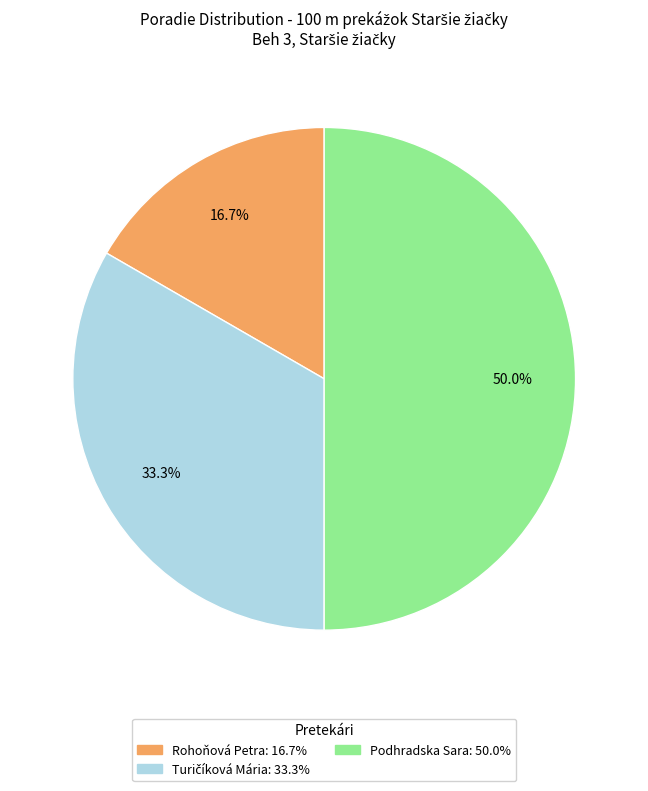

Which slice is the largest?

Podhradska Sara